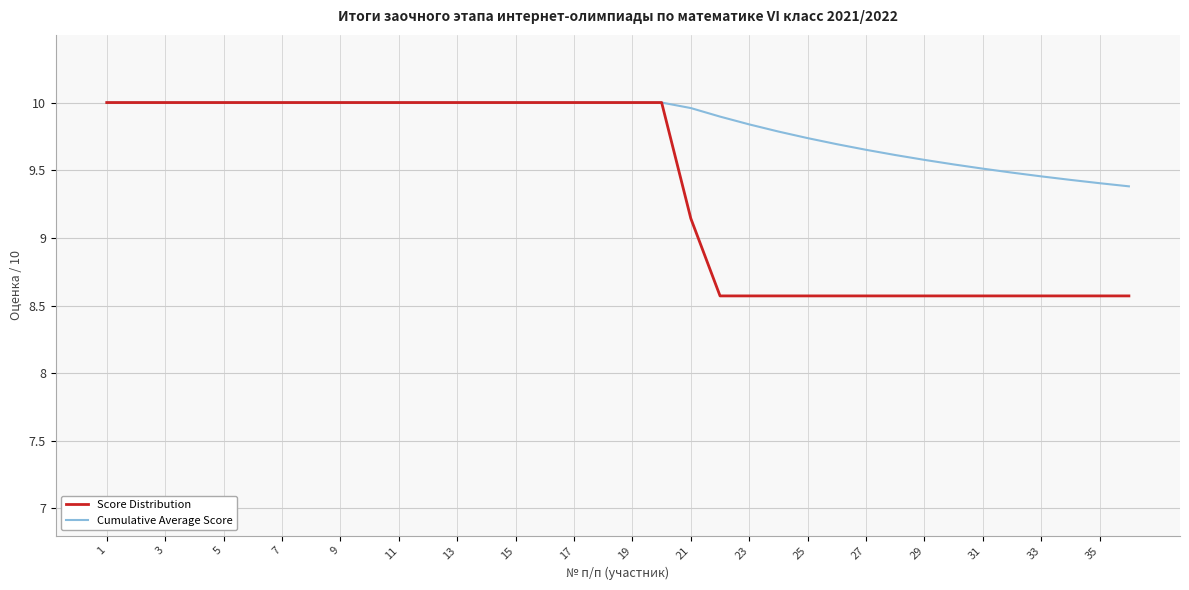

Which series has the largest total across all categories?

Cumulative Average Score